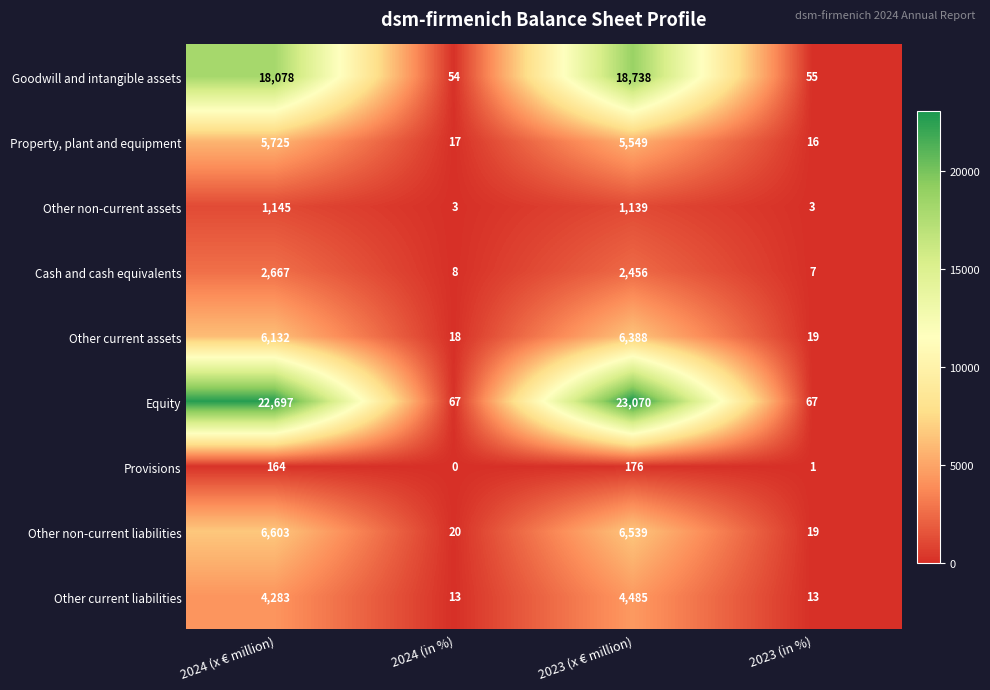

At 2024 (x € million), list the series in order from largest to smallest.

Equity, Goodwill and intangible assets, Other non-current liabilities, Other current assets, Property, plant and equipment, Other current liabilities, Cash and cash equivalents, Other non-current assets, Provisions